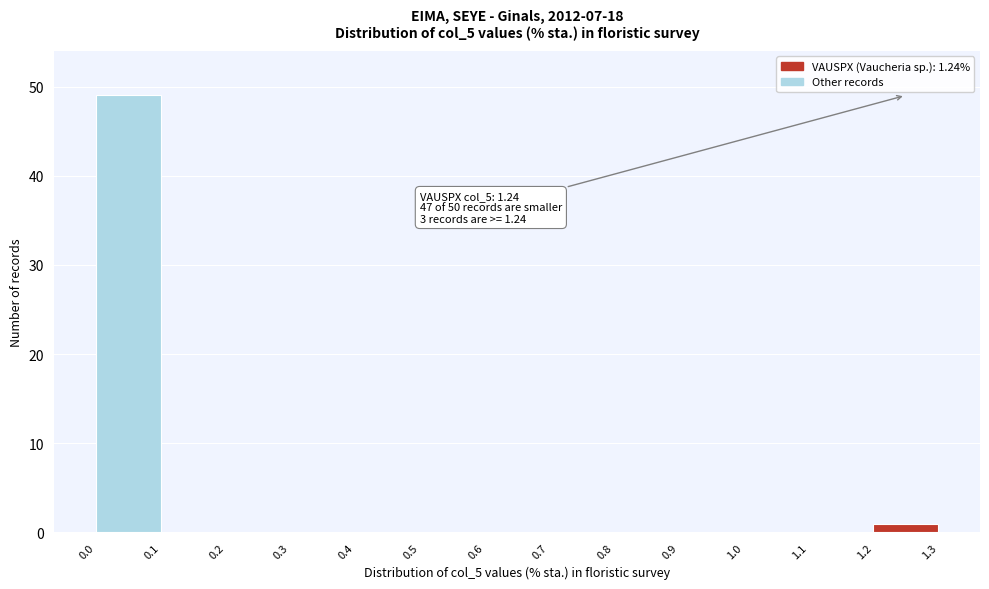

Which range on the x-axis has the tallest bar?

0.0 to 0.1